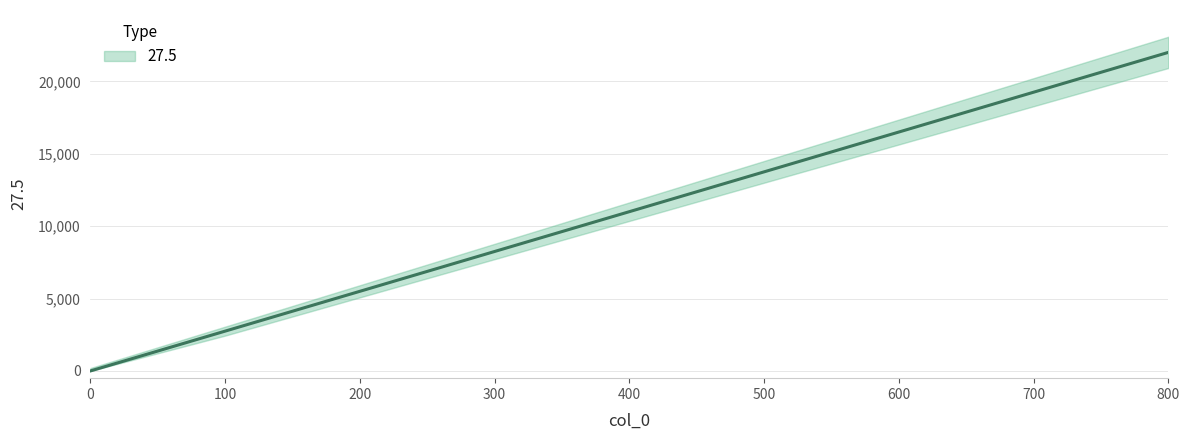

Is it true that the value at 200 is 5500?

True